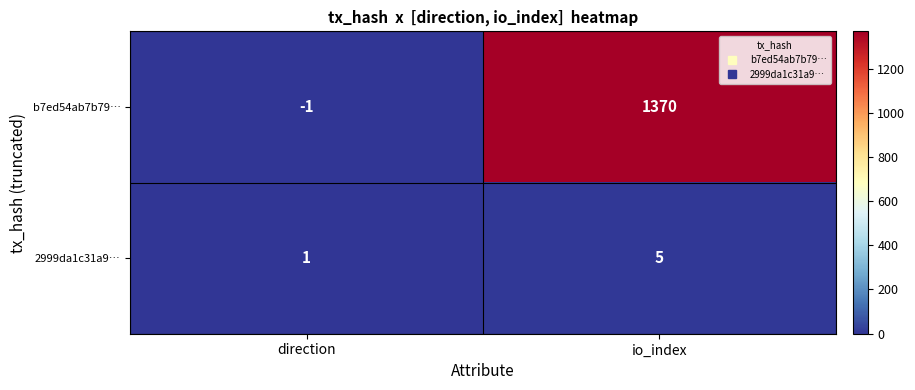

What is the total value across all series at io_index?

1375